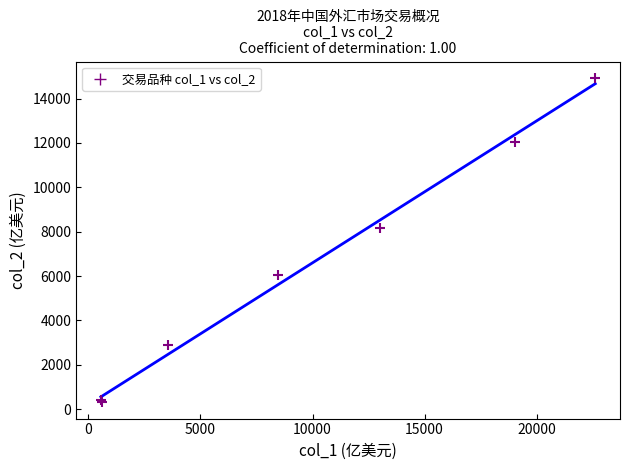

What Y value in the scatter plot is closest to 7617?

8165.3